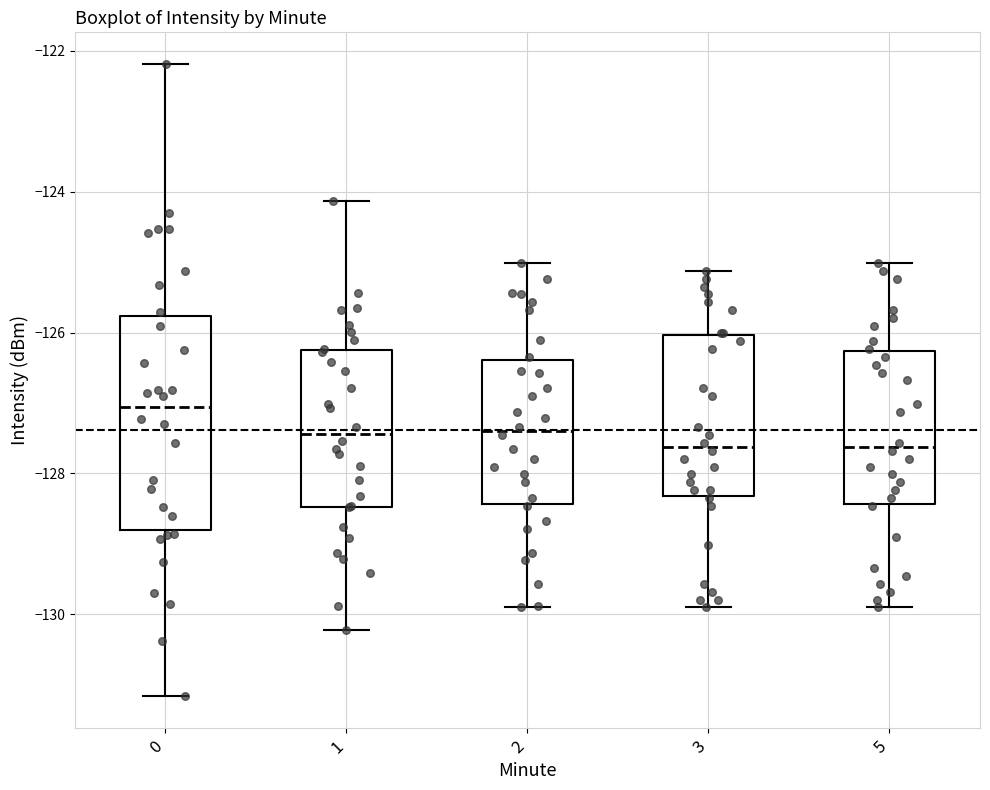

Comparing the boxes themselves (not the whiskers), which one is the tallest?

0